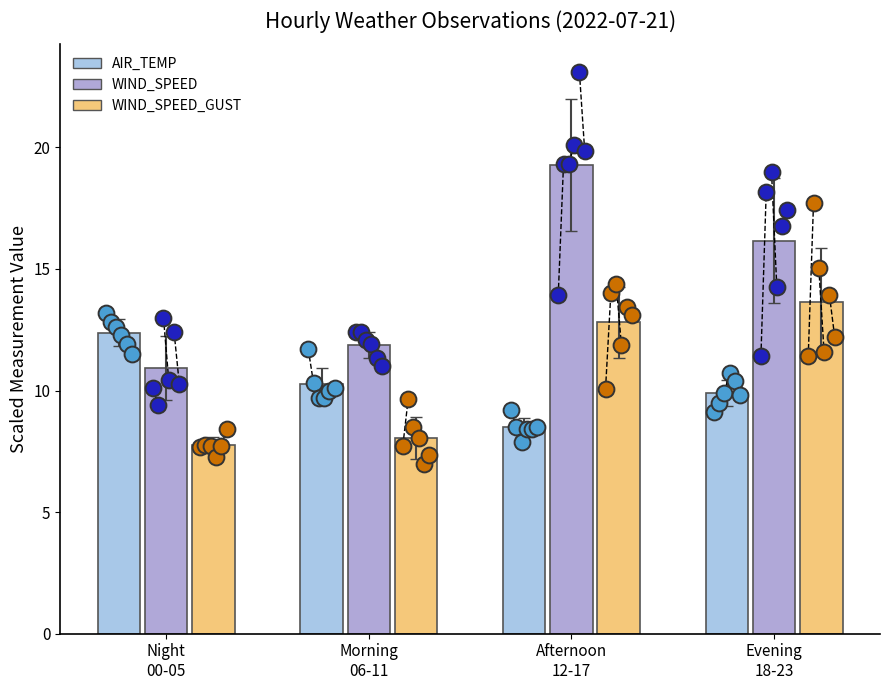

At how many categories does at least one series exceed 14?

2